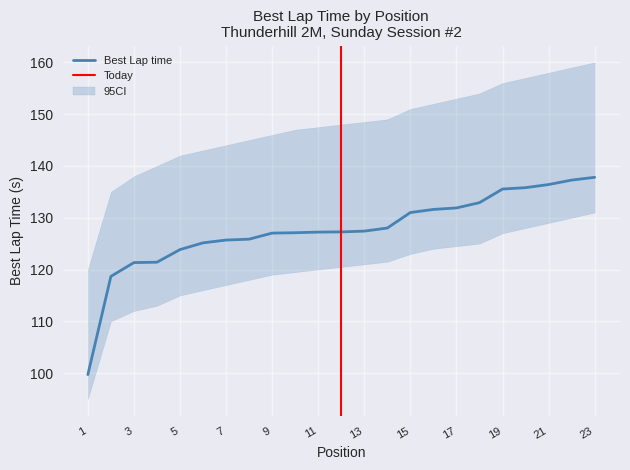

The Best Lap time series shows 121.3 at 3. True or false?

True